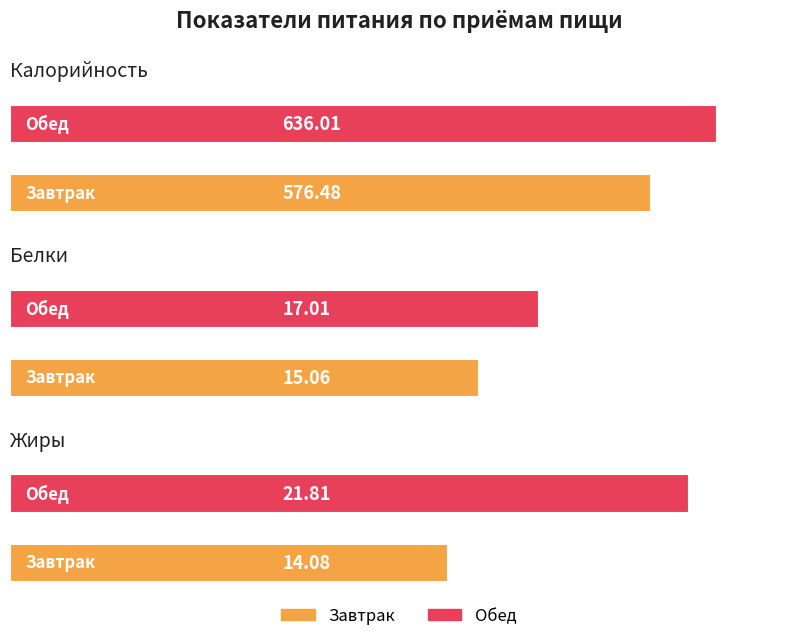

At which label is Жиры closest to 17?

Завтрак